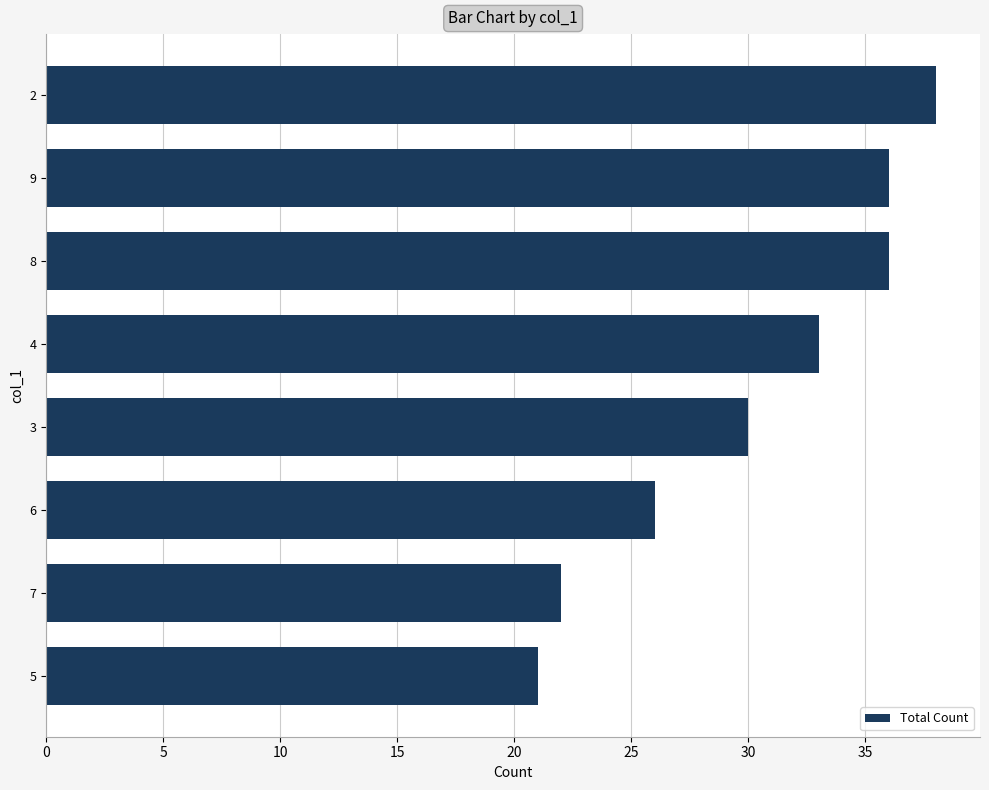

How many bars are there in total?

8